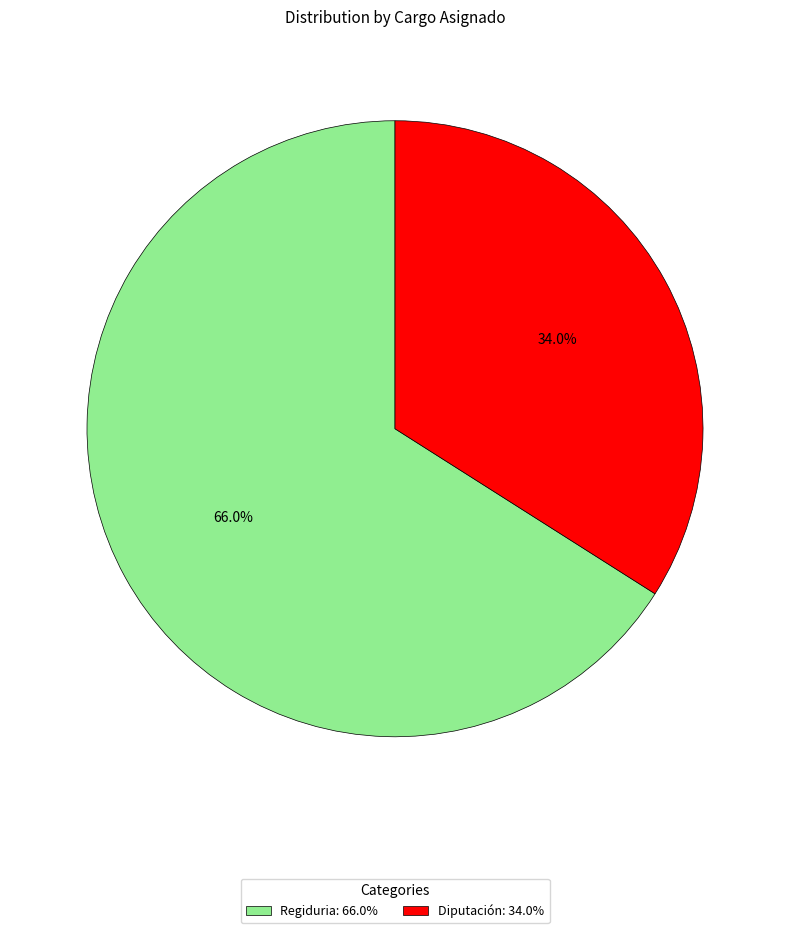

Which slice is the largest?

Regiduria